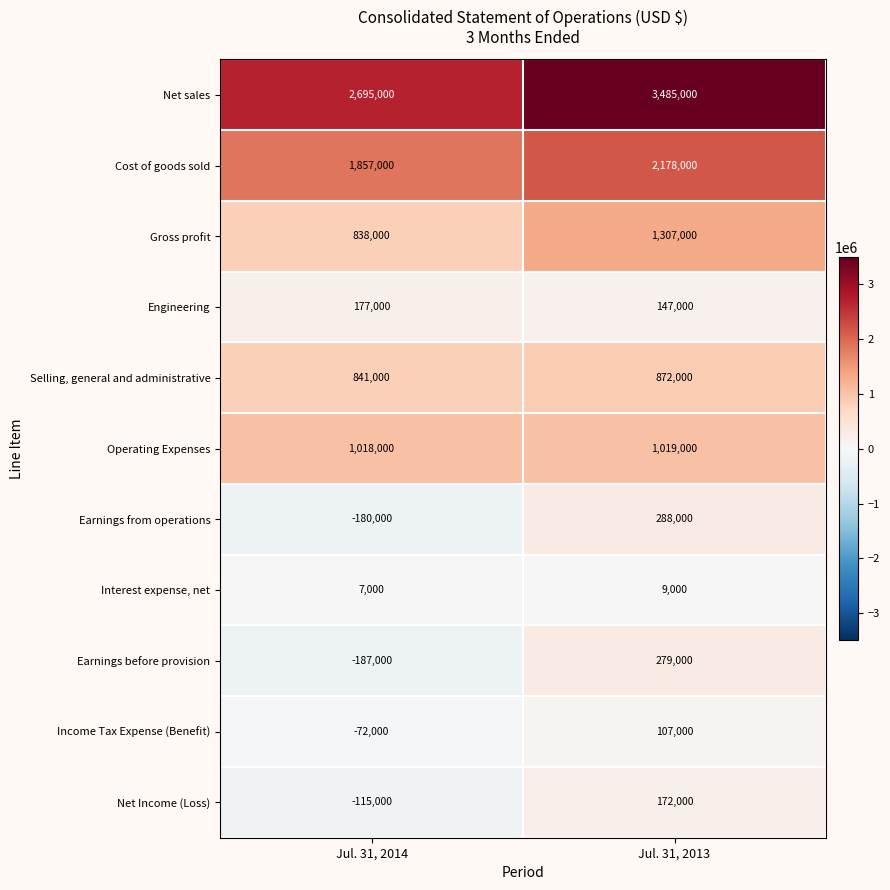

How many distinct data groups are displayed?

11